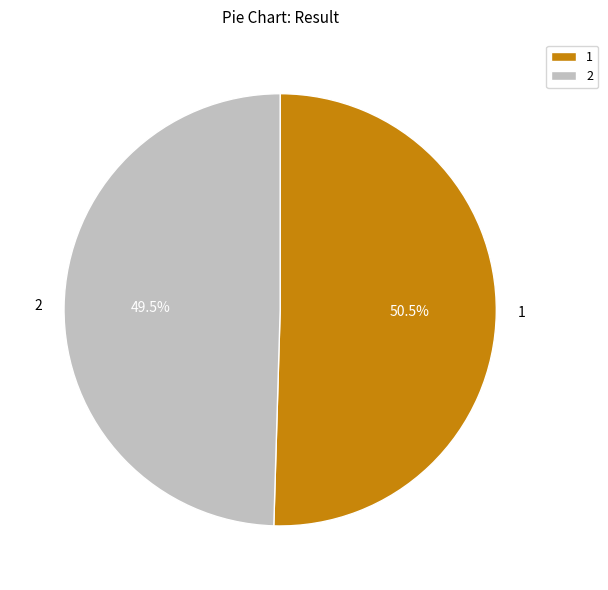

To the nearest percent, what is the combined percentage of 1 and 2?

100%